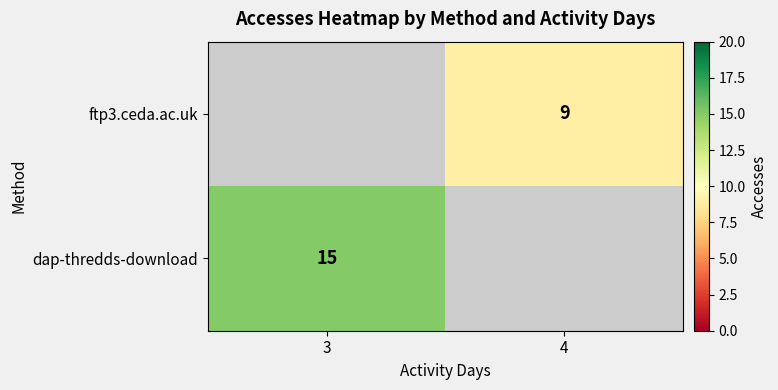

What is the maximum value shown in the chart?

15.0